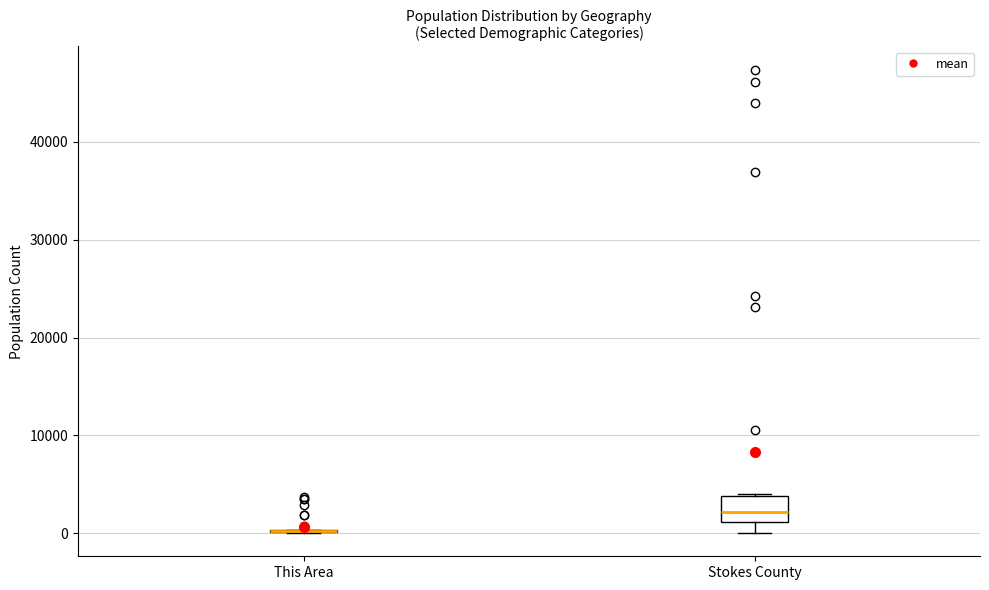

Where is the lower edge of the box for Stokes County on the y-axis? The values are not printed on the chart, so give them approximately, as read against the axis.

1000